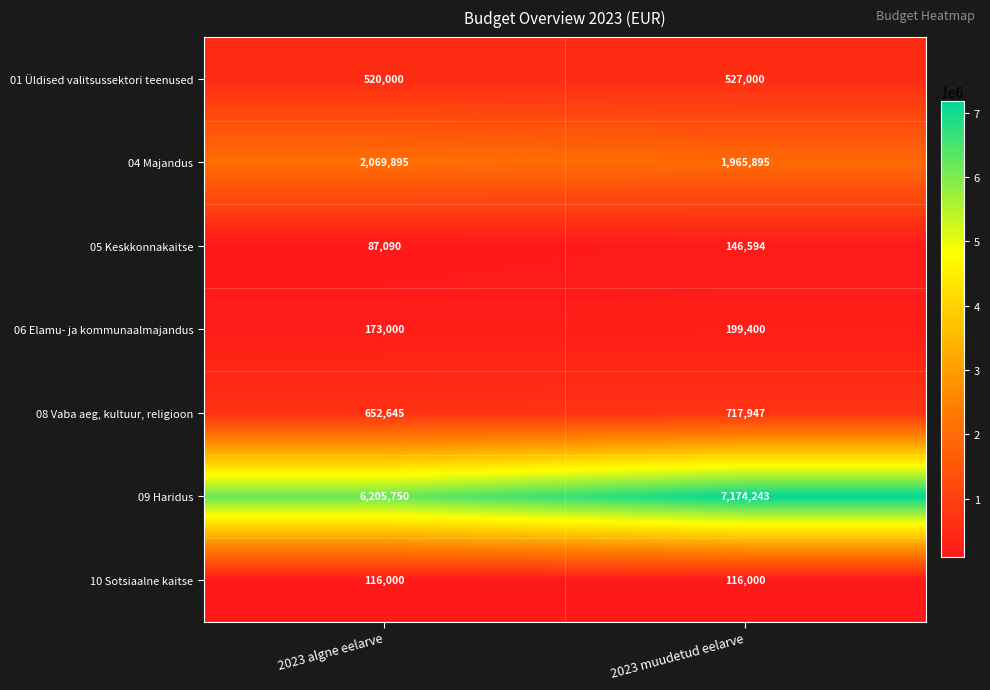

Reading right to left, extract all data points from this chart.

01 Üldised valitsussektori teenused: 527000	520000
04 Majandus: 1965895	2069895
05 Keskkonnakaitse: 146594	87090
06 Elamu- ja kommunaalmajandus: 199400	173000
08 Vaba aeg, kultuur, religioon: 717947	652645
09 Haridus: 7174243	6205750
10 Sotsiaalne kaitse: 116000	116000